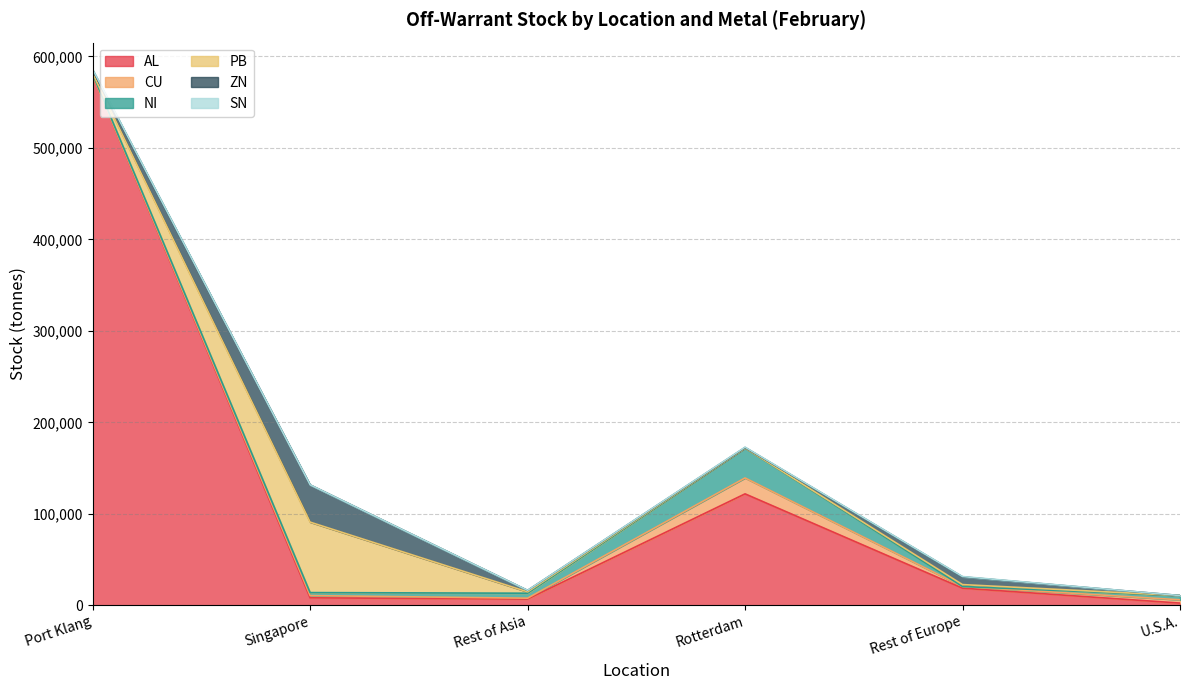

What is the total value across all series at Port Klang?

585778